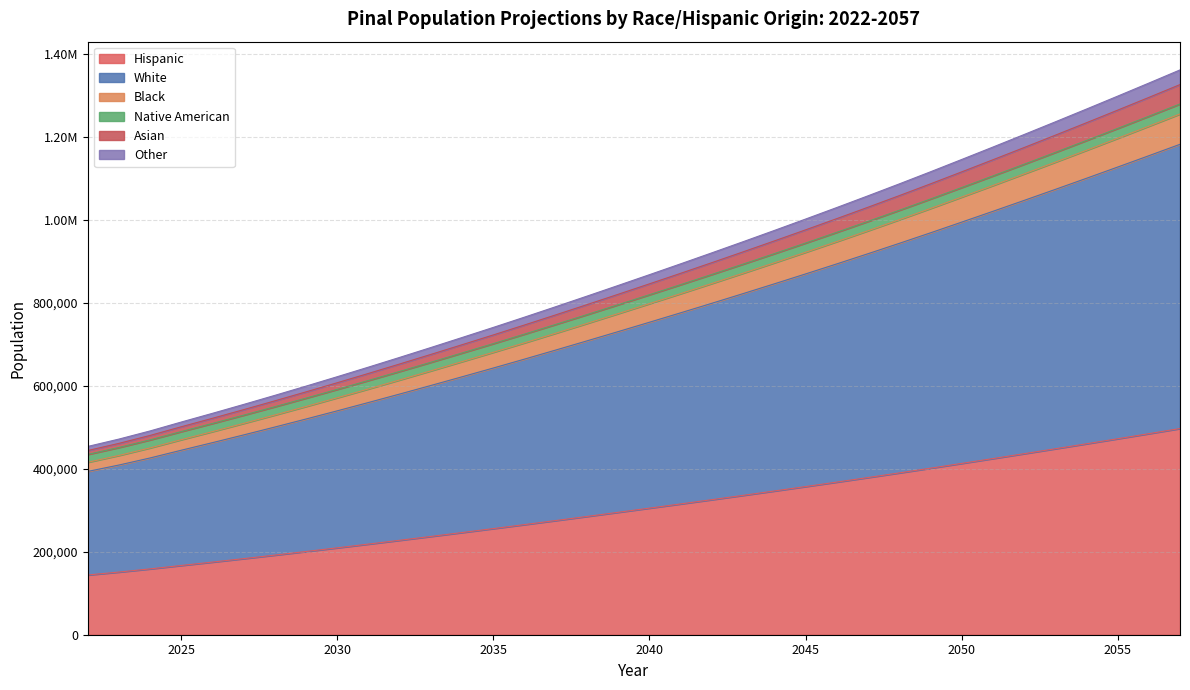

Between 2028 and 2047, which is larger?

2047